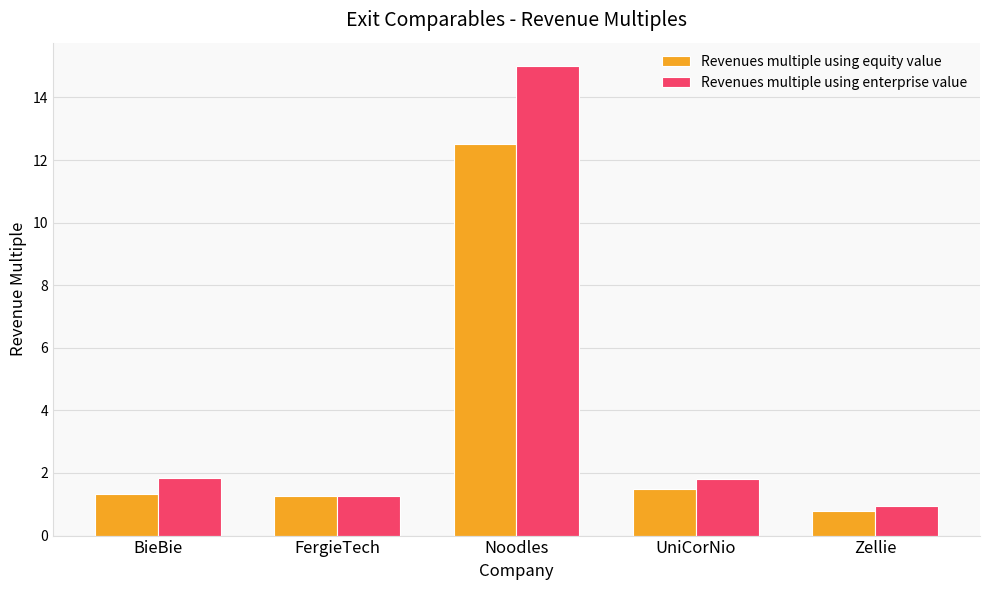

What is the minimum value shown in the chart?

0.8